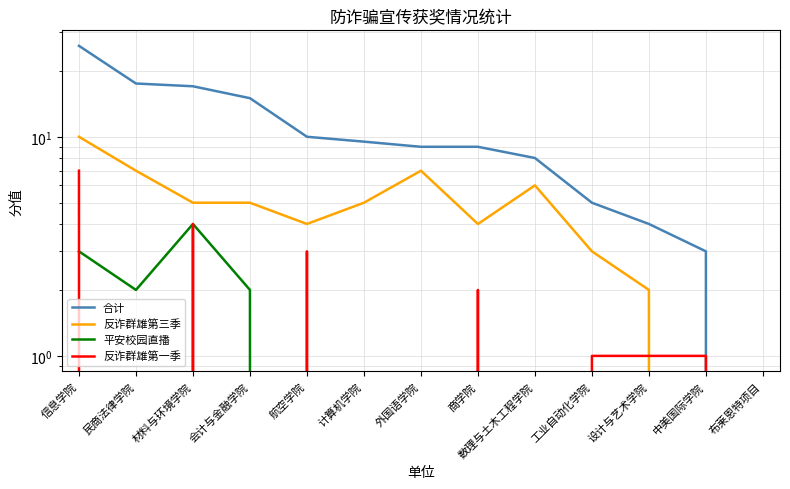

What is the label of the 1st point from the left?

信息学院